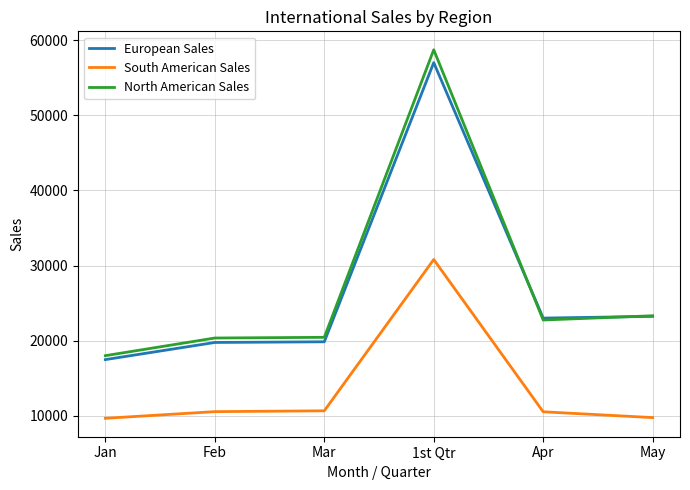

What is the total value across all series at 1st Qtr?

146590.2